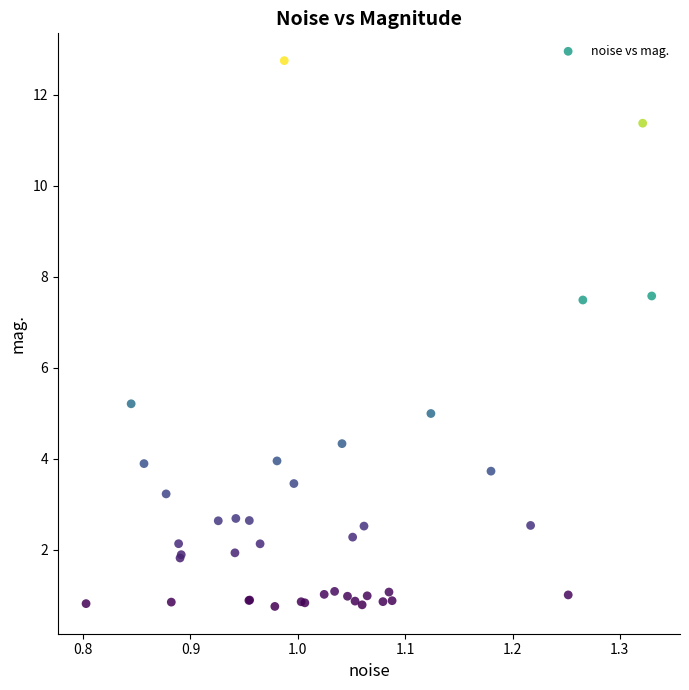

What Y value in the scatter plot is closest to 6?

5.2